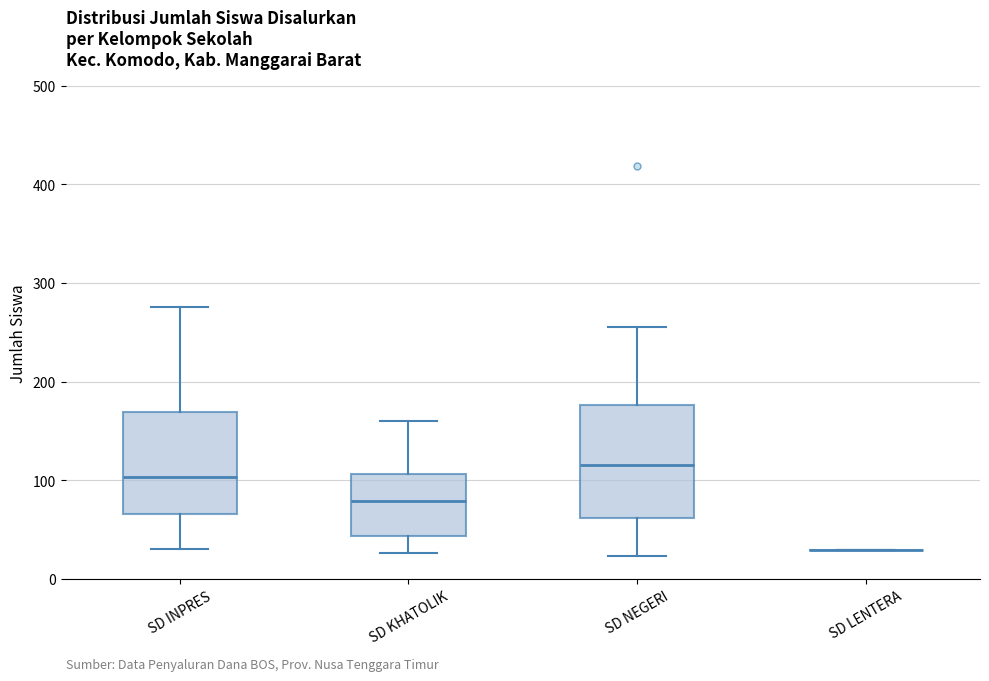

Where does the lower whisker of the box for SD KHATOLIK end on the y-axis? The values are not printed on the chart, so give them approximately, as read against the axis.

30